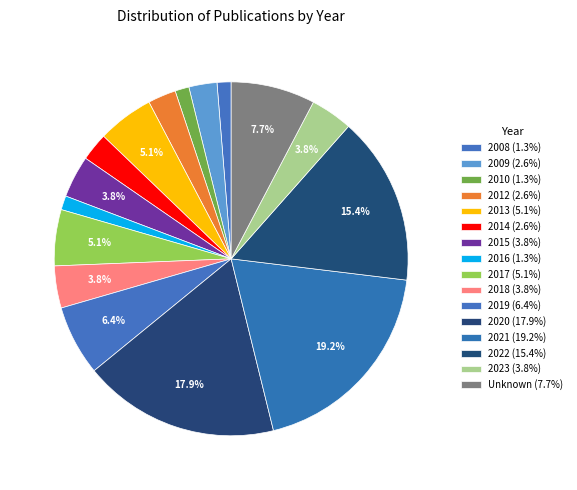

How many segments does this pie chart have?

16